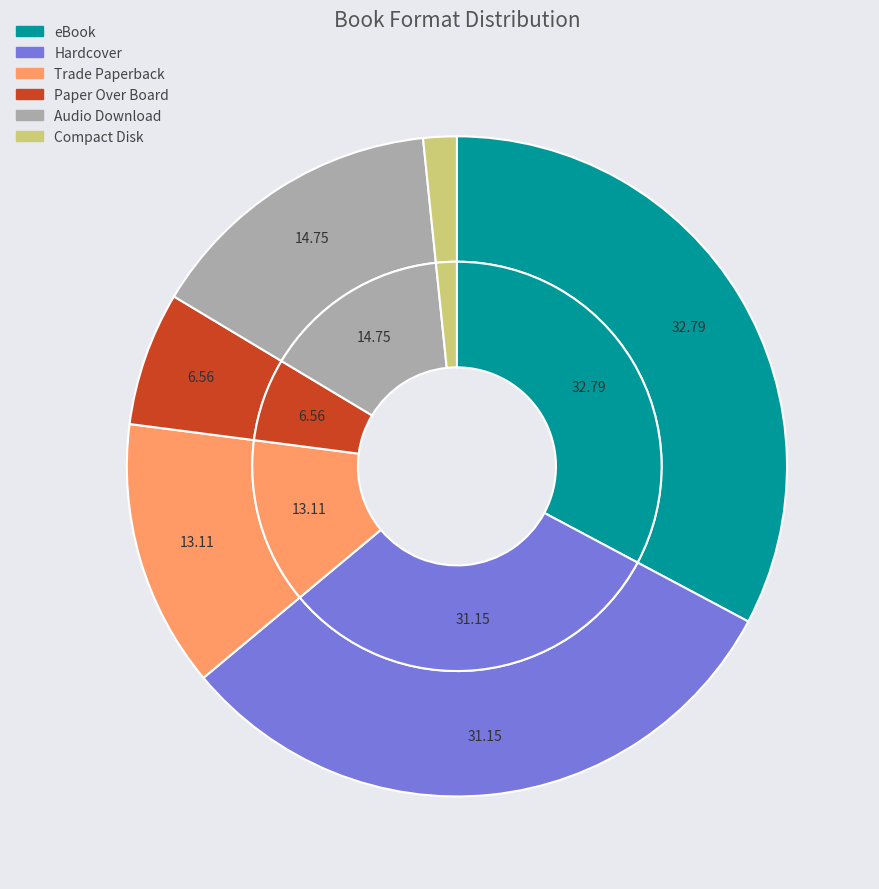

Approximately how many times larger is the value at Paper Over Board compared to Compact Disk?

4.0